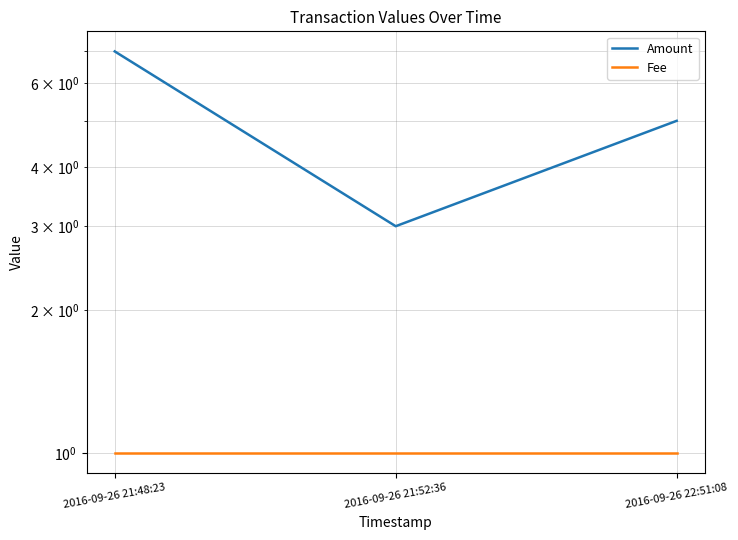

How many Amount values are between 3 and 7?

3